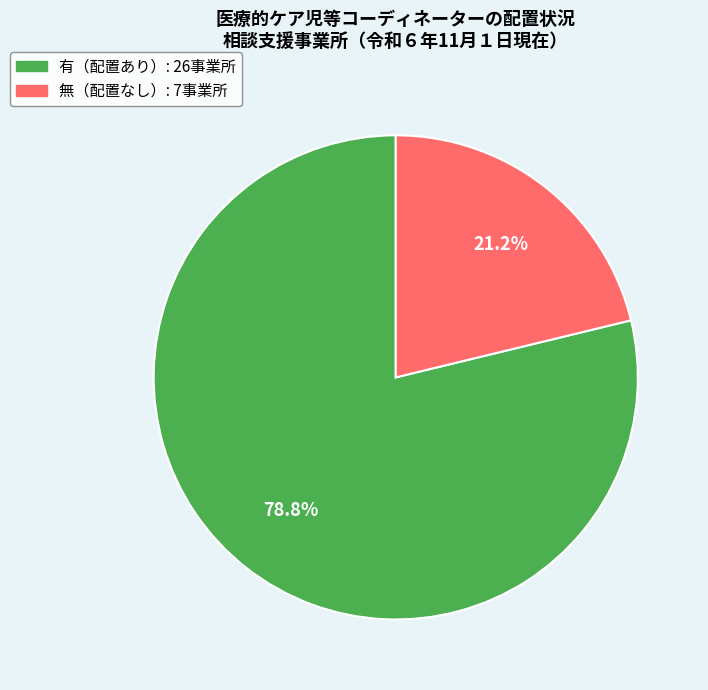

Is there a majority slice in this chart?

Yes